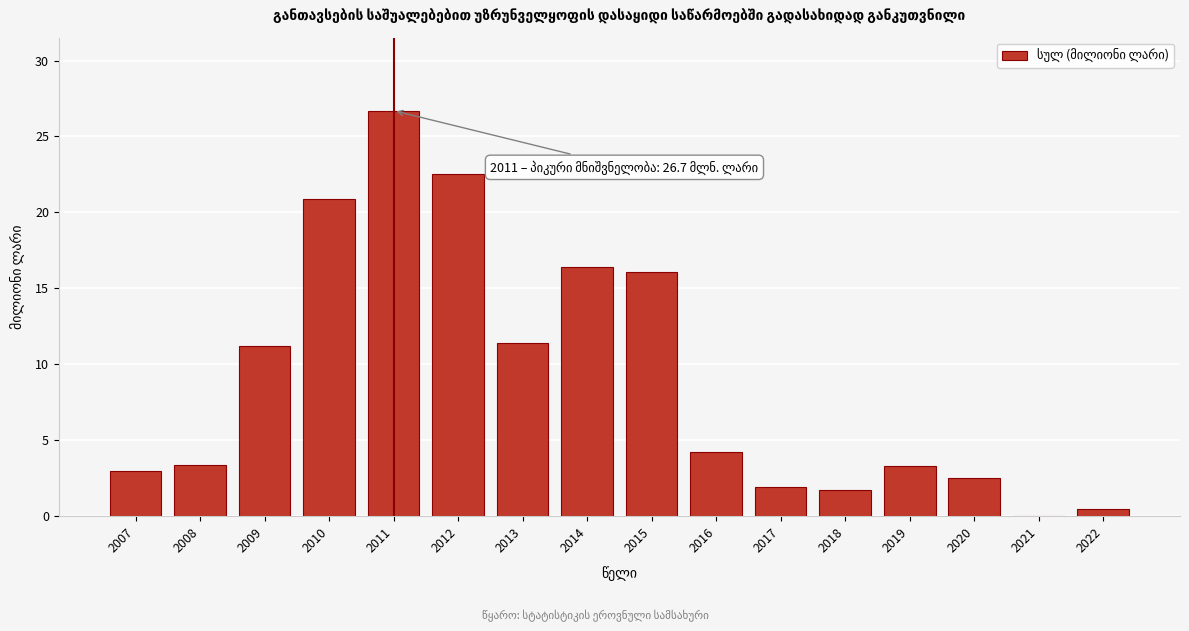

The chart shows a value of 11.2 at 2009. True or false?

True